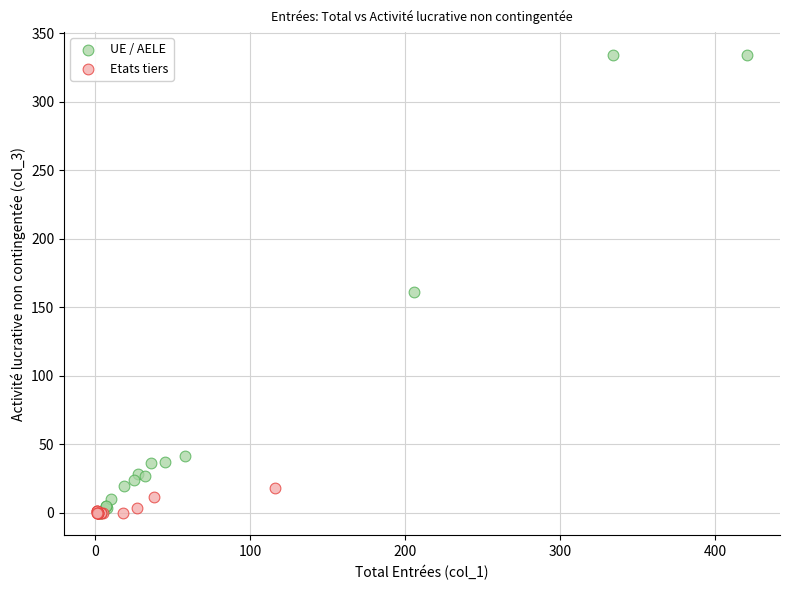

Which series reaches the maximum Y coordinate?

UE / AELE